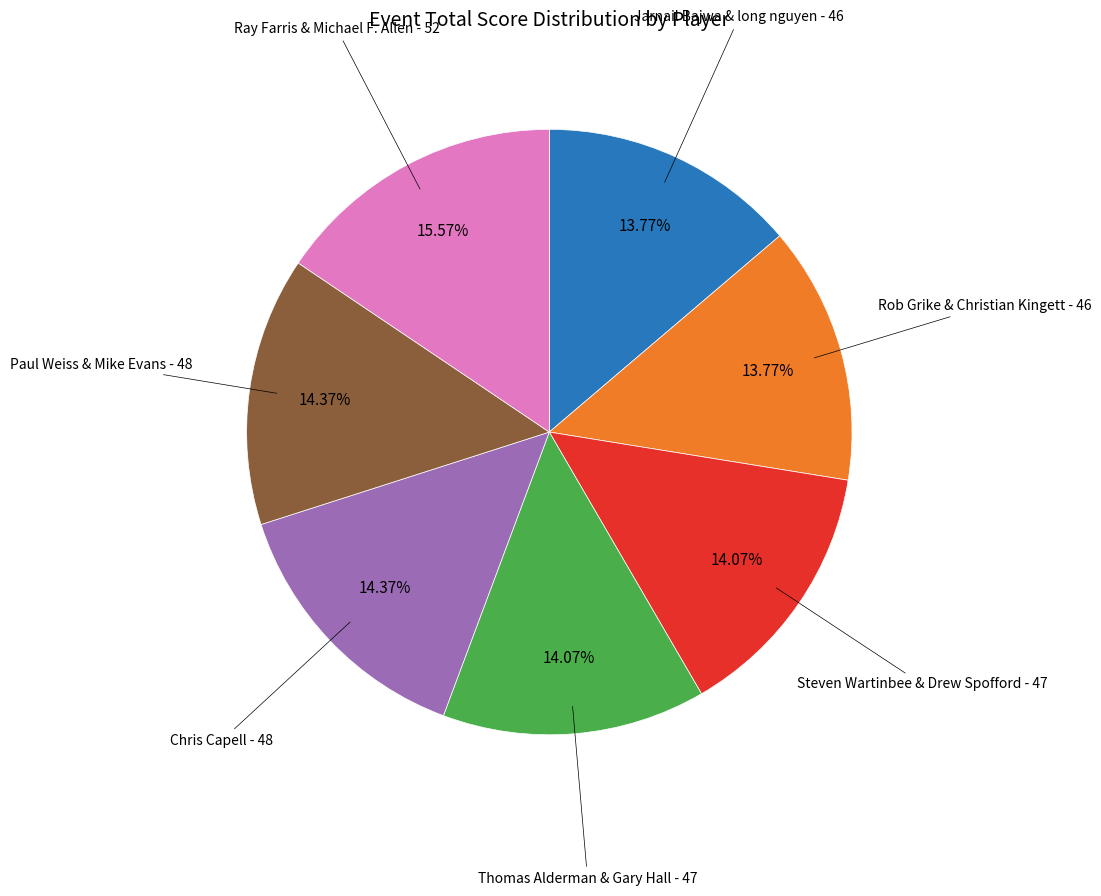

Which slice is the largest?

Ray Farris & Michael F. Allen